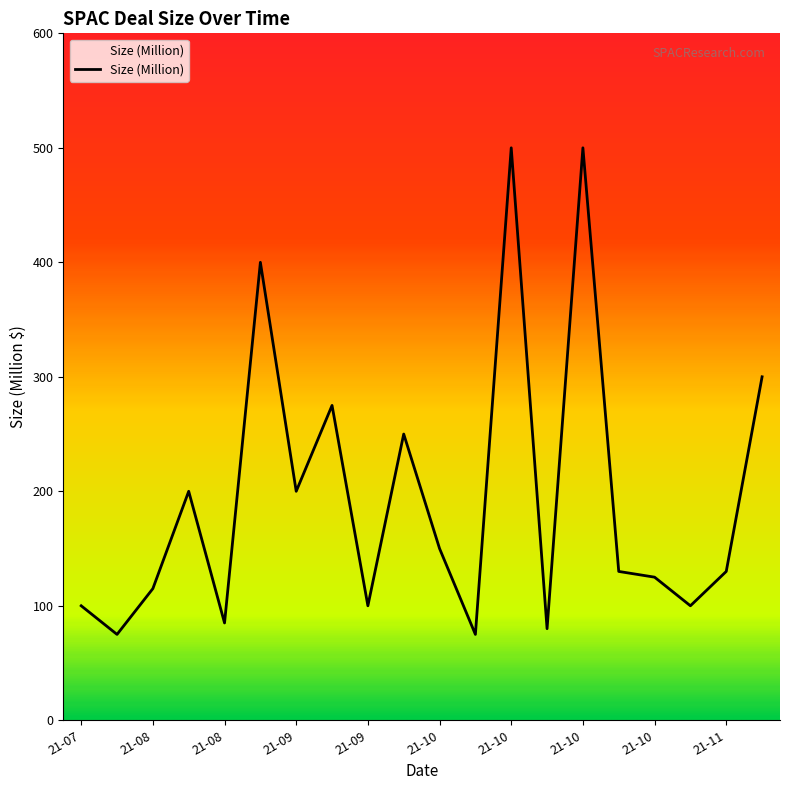

What is the difference between the maximum and minimum values?

425